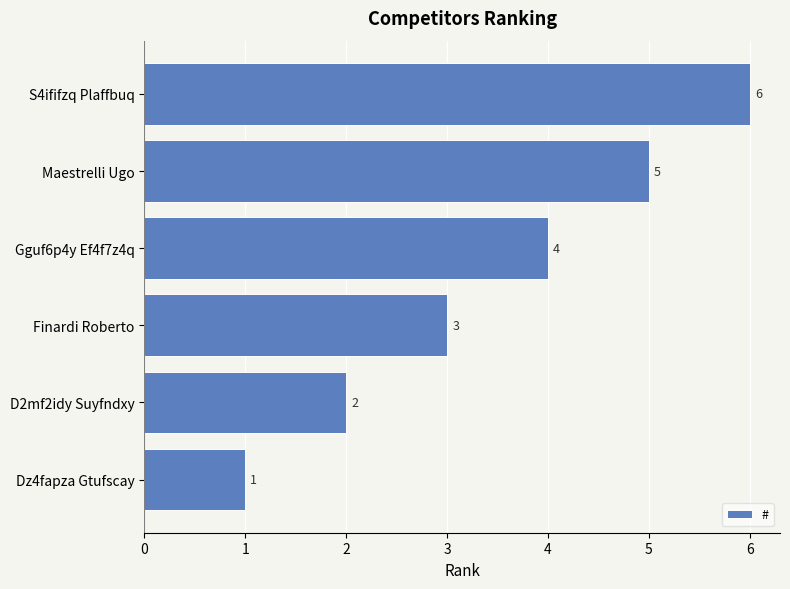

What is the sum of all values?

21